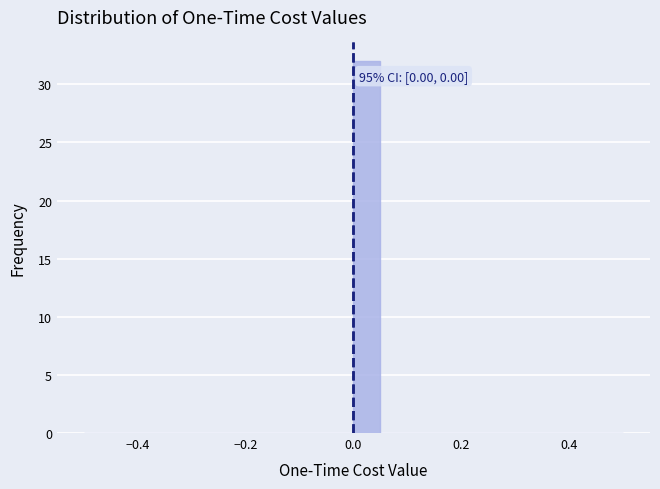

Around what value on the x-axis is the tallest bar? Give the approximate position of its centre, as read against the axis.

0.02